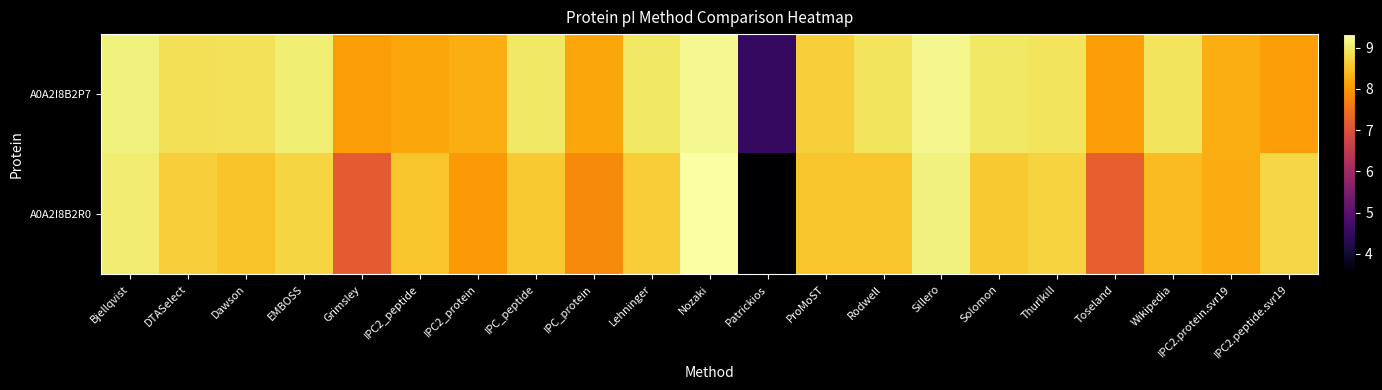

List the series in order of their peak value, lowest first.

A0A2I8B2P7, A0A2I8B2R0